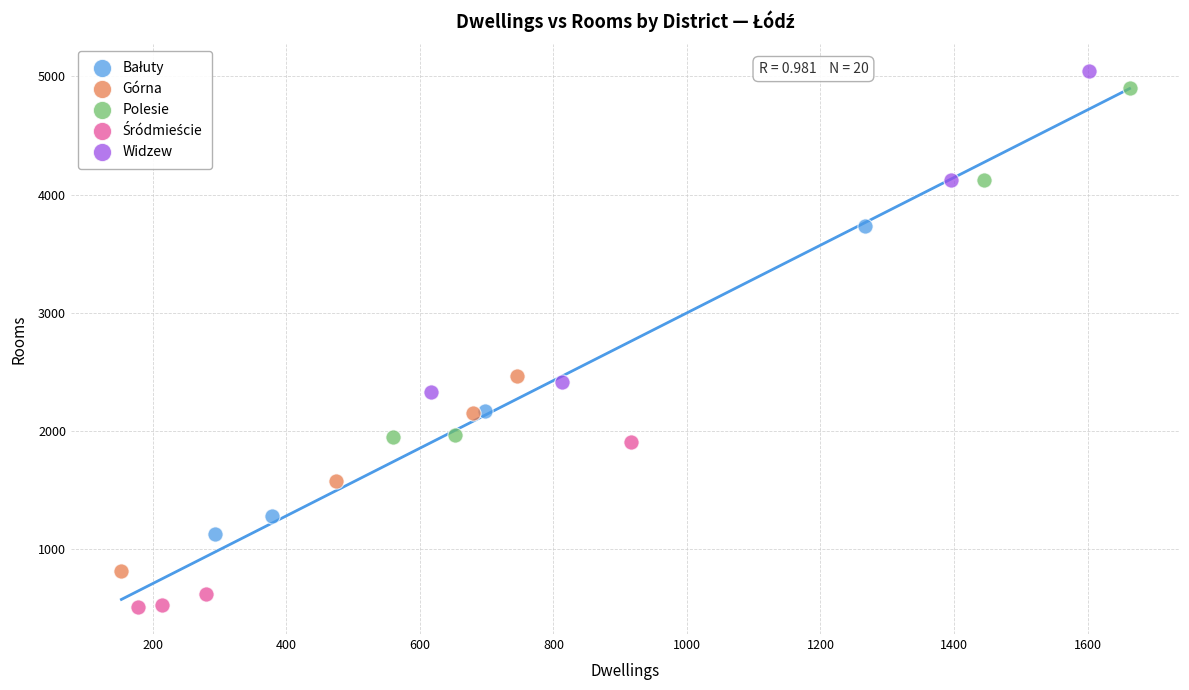

Which series has the largest Y range (max minus min)?

Polesie